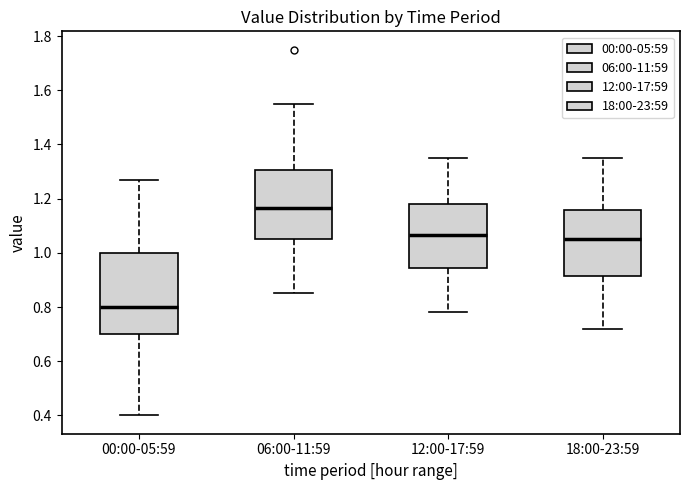

Reading left to right, read every box against the y-axis: the position of its median line, the range the box covers, and the ends of its whiskers. The values are not printed on the chart, so give them approximately, as read against the axis.

00:00-05:59: median 0.80, box 0.70 to 1.00, whiskers 0.40 to 1.28
06:00-11:59: median 1.16, box 1.06 to 1.30, whiskers 0.86 to 1.56
12:00-17:59: median 1.06, box 0.94 to 1.18, whiskers 0.78 to 1.36
18:00-23:59: median 1.06, box 0.92 to 1.16, whiskers 0.72 to 1.36